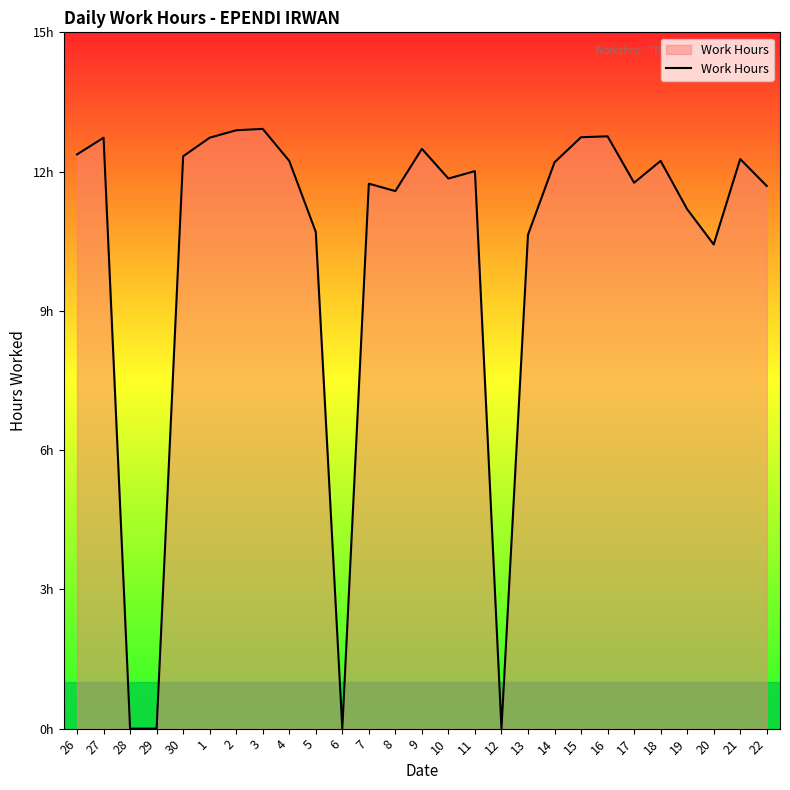

Does the chart display data point markers on the line(s)?

No